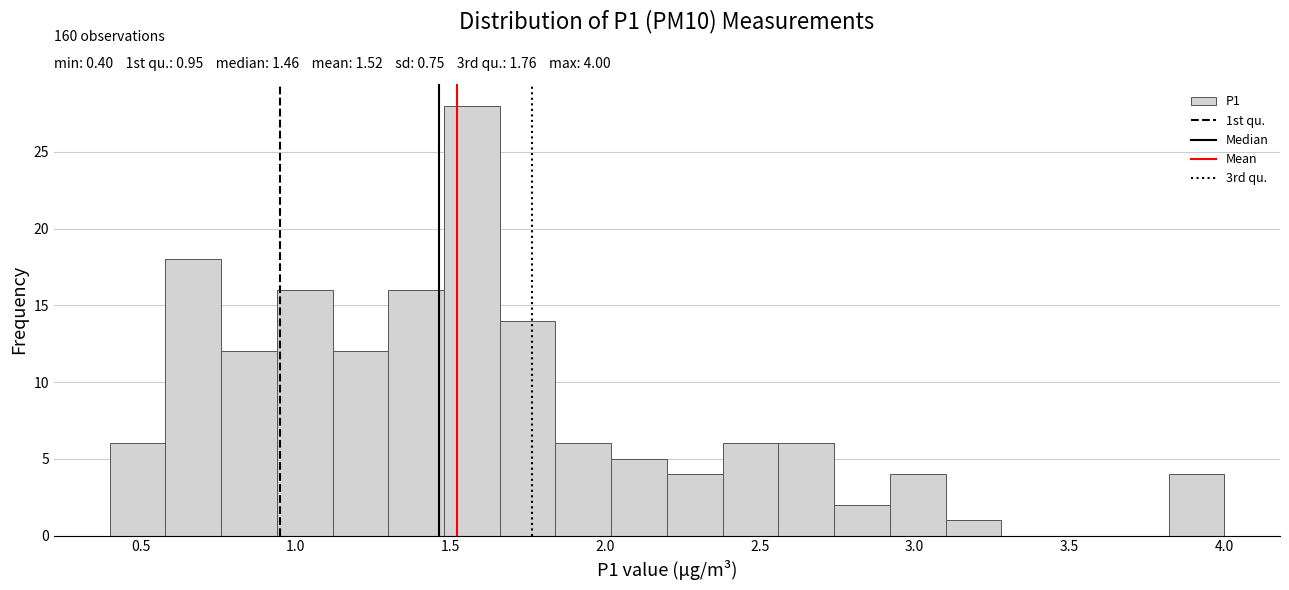

Around what value on the x-axis is the tallest bar? Give the approximate position of its centre, as read against the axis.

1.55